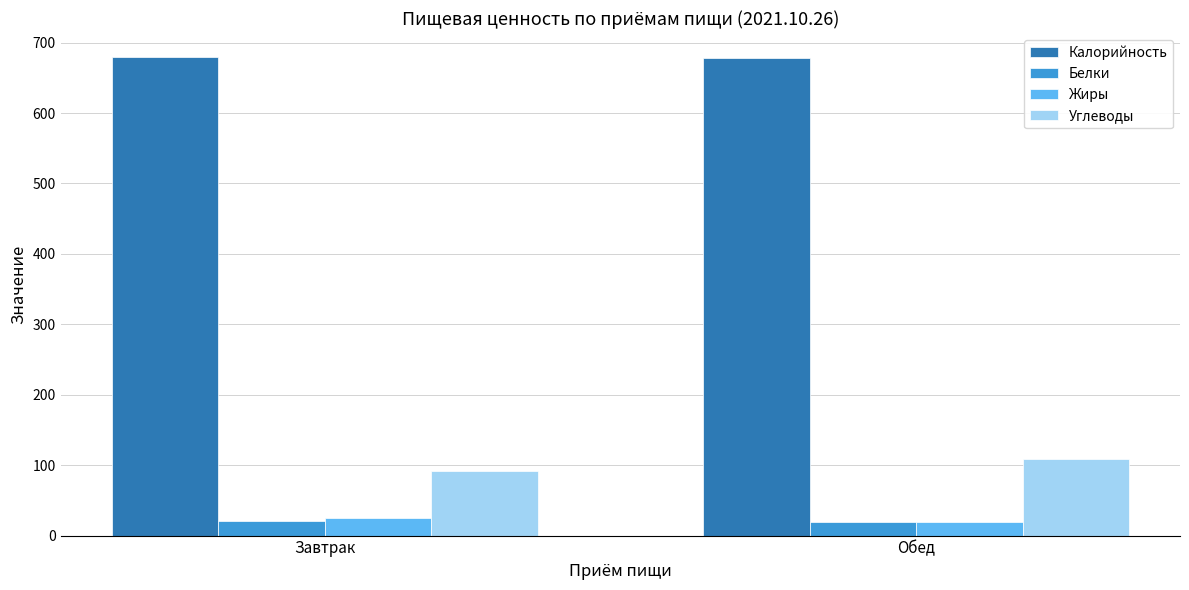

What is the total value across all series at Завтрак?

817.9